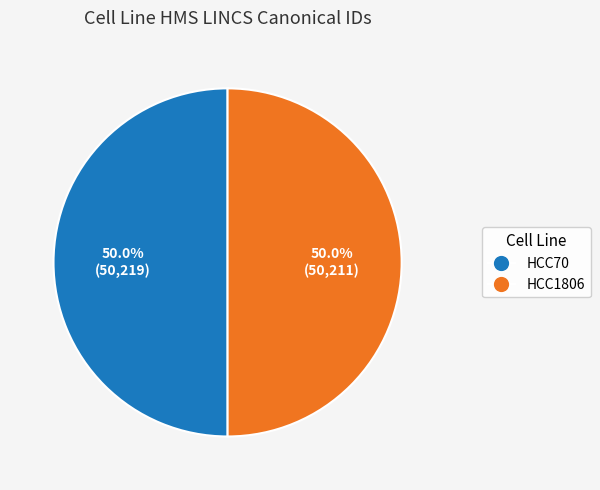

Count the number of slices in the pie.

2